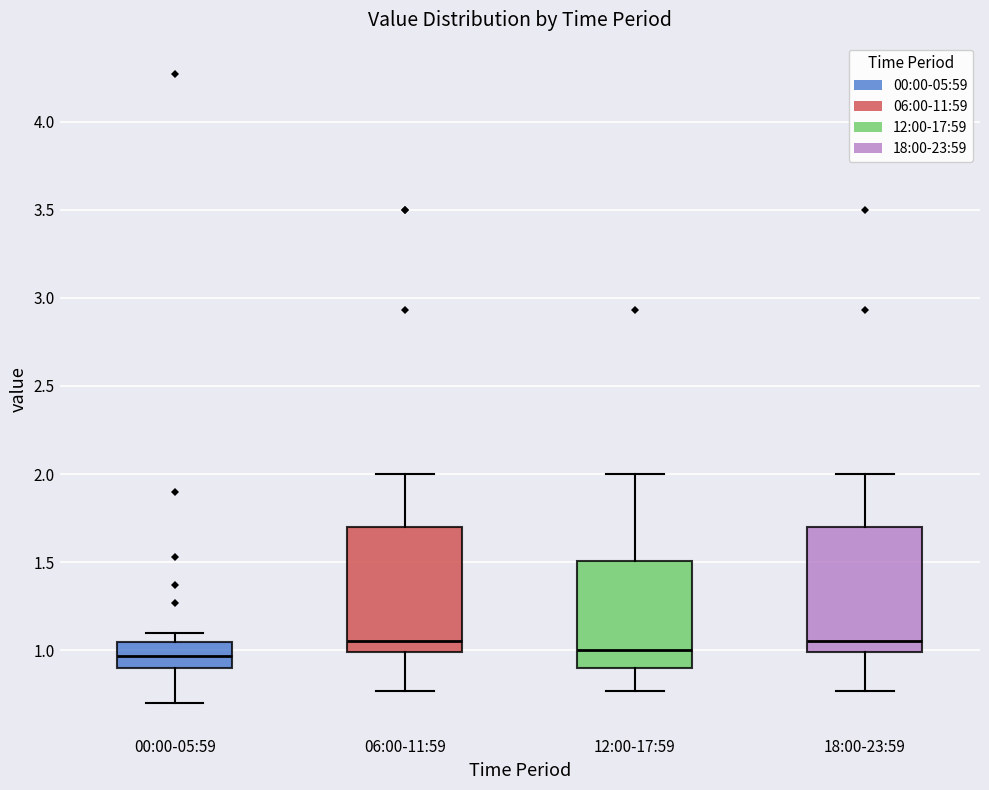

Where does the median line of the box for 18:00-23:59 sit on the y-axis? The values are not printed on the chart, so give them approximately, as read against the axis.

1.05